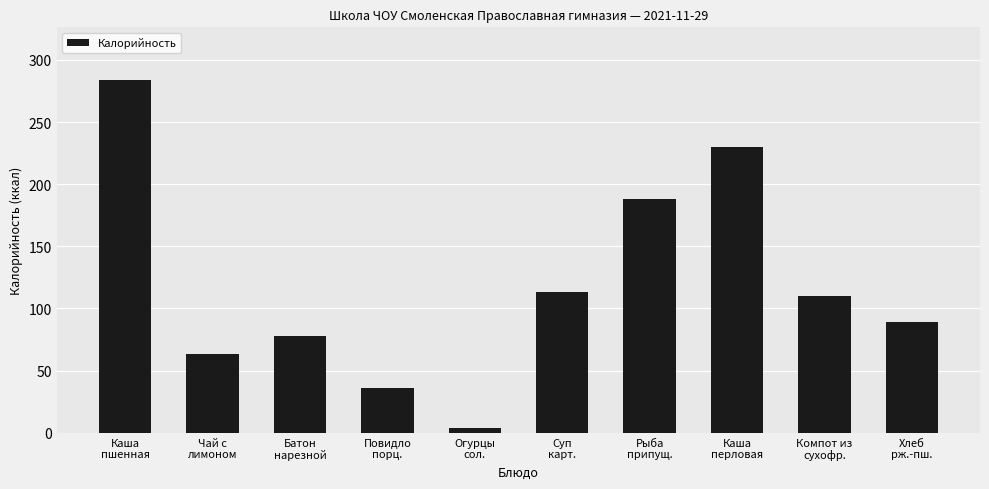

What value does the data have at Огурцы
сол.?

3.9